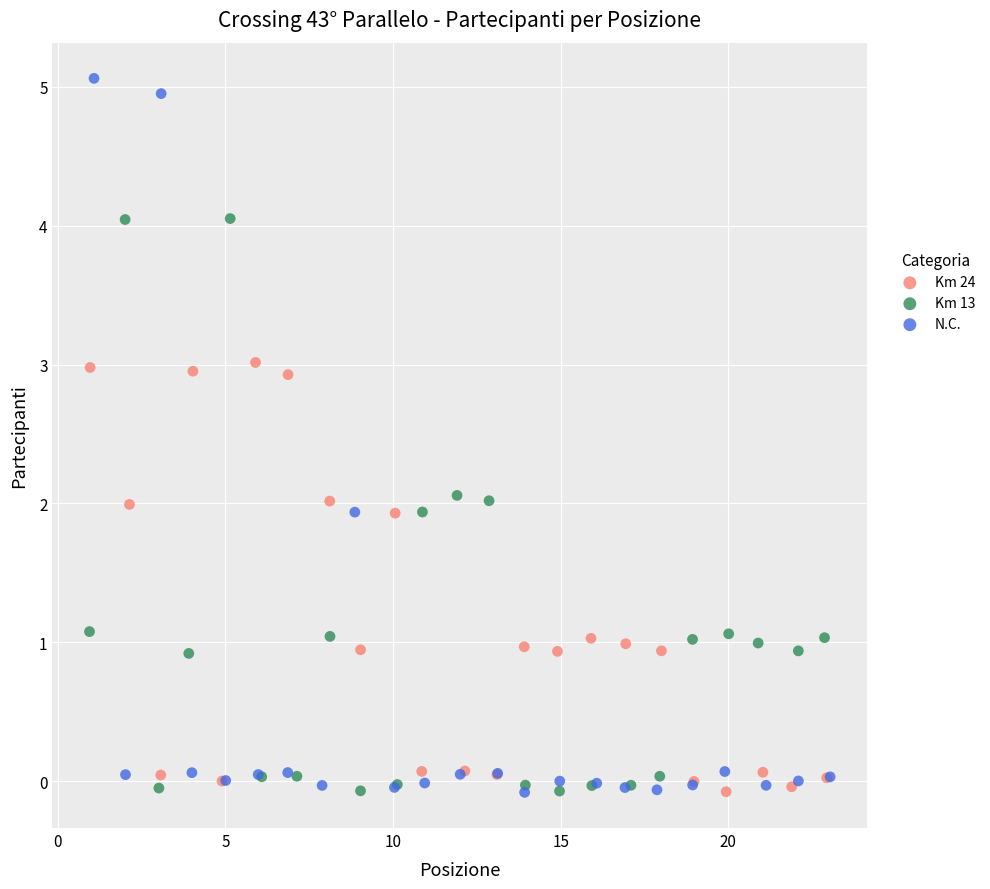

Which series has the widest spread of Y values?

N.C.